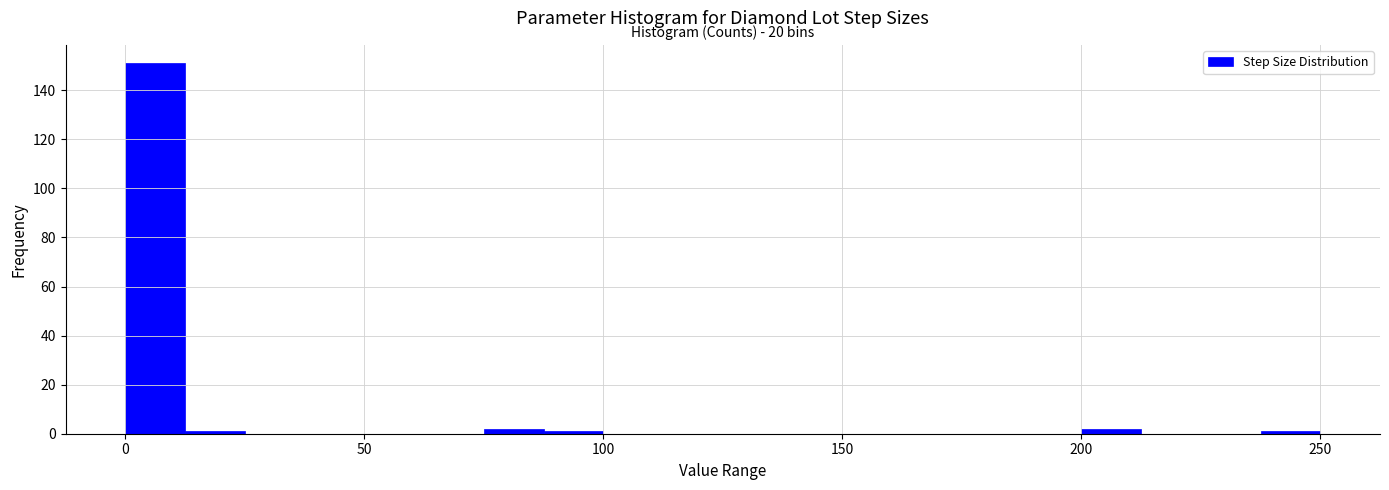

Around what value on the x-axis is the tallest bar? Give the approximate position of its centre, as read against the axis.

5